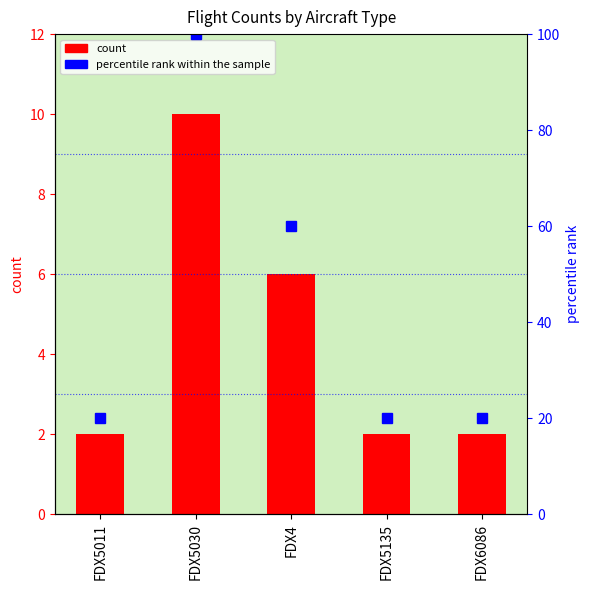

At which category does the chart reach its minimum across all series?

FDX5011